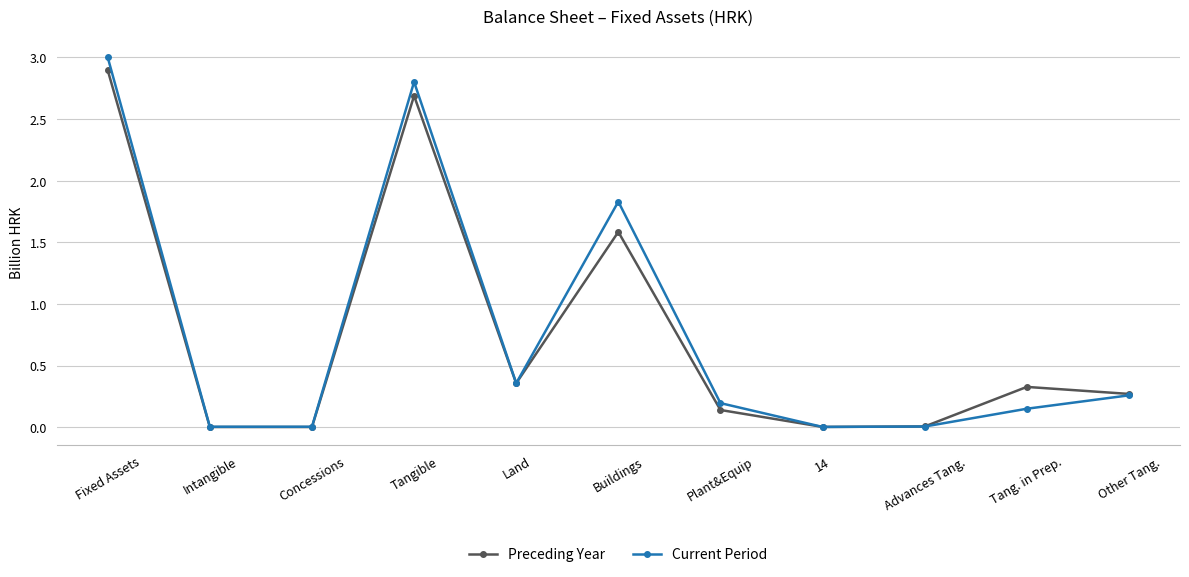

The Current Period series shows 0.2 at Tang. in Prep.. True or false?

True